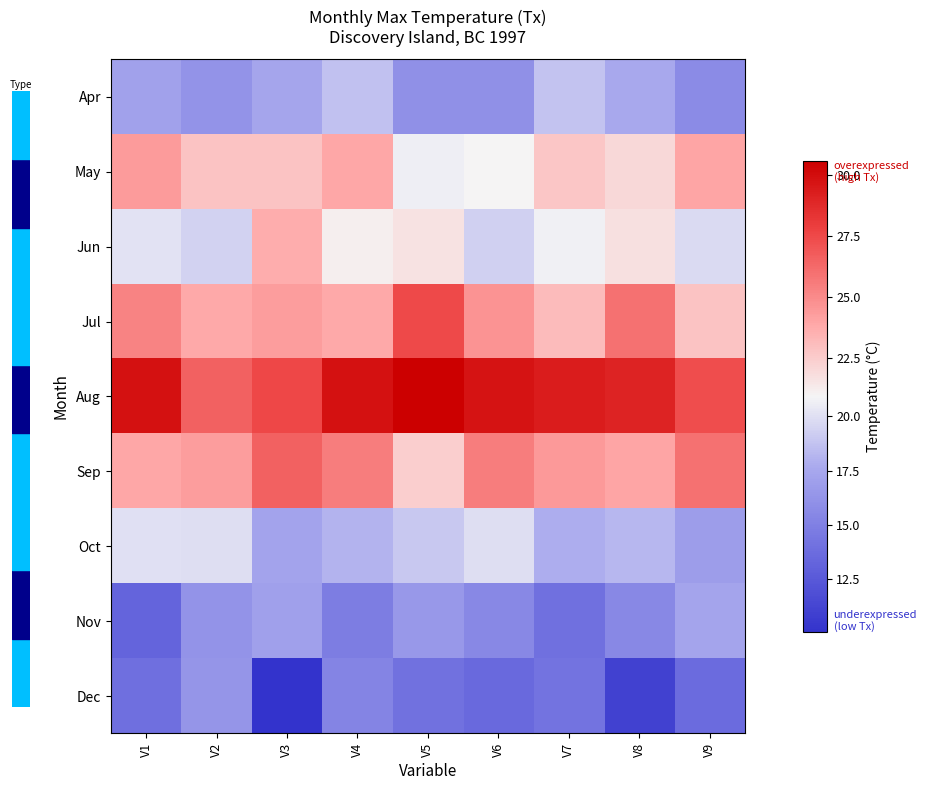

What is the total value across all series at V5?

188.4